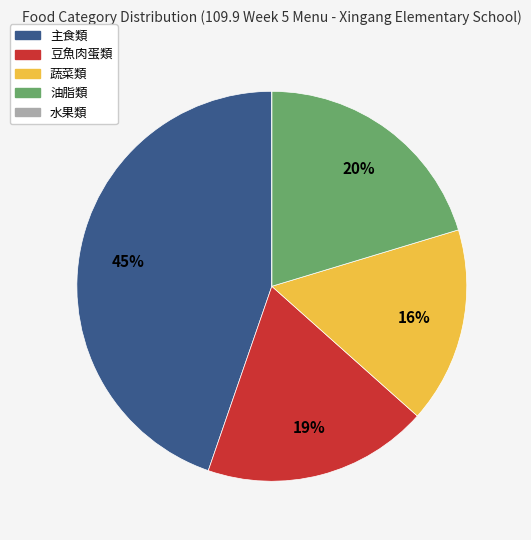

Is there a majority slice in this chart?

No